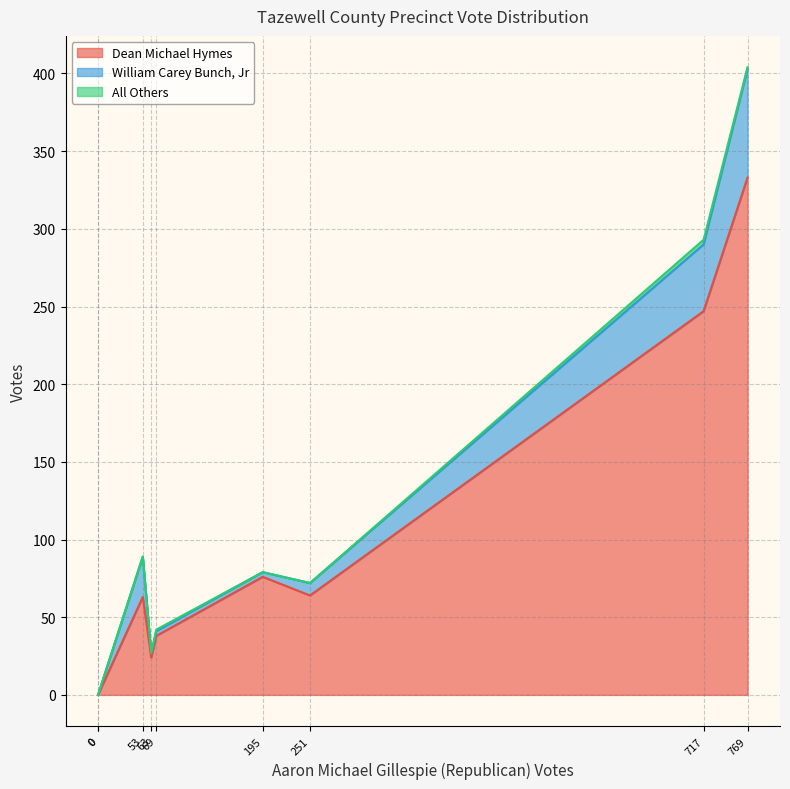

How many lines are shown in the chart?

3